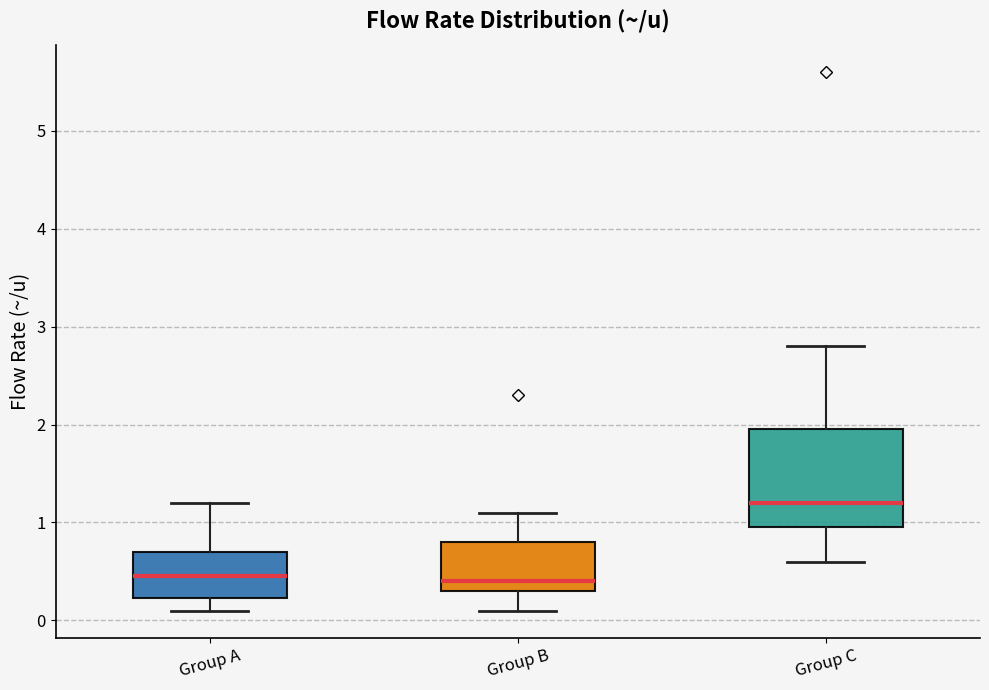

Where does the upper whisker of the box for Group C end on the y-axis? The values are not printed on the chart, so give them approximately, as read against the axis.

2.8